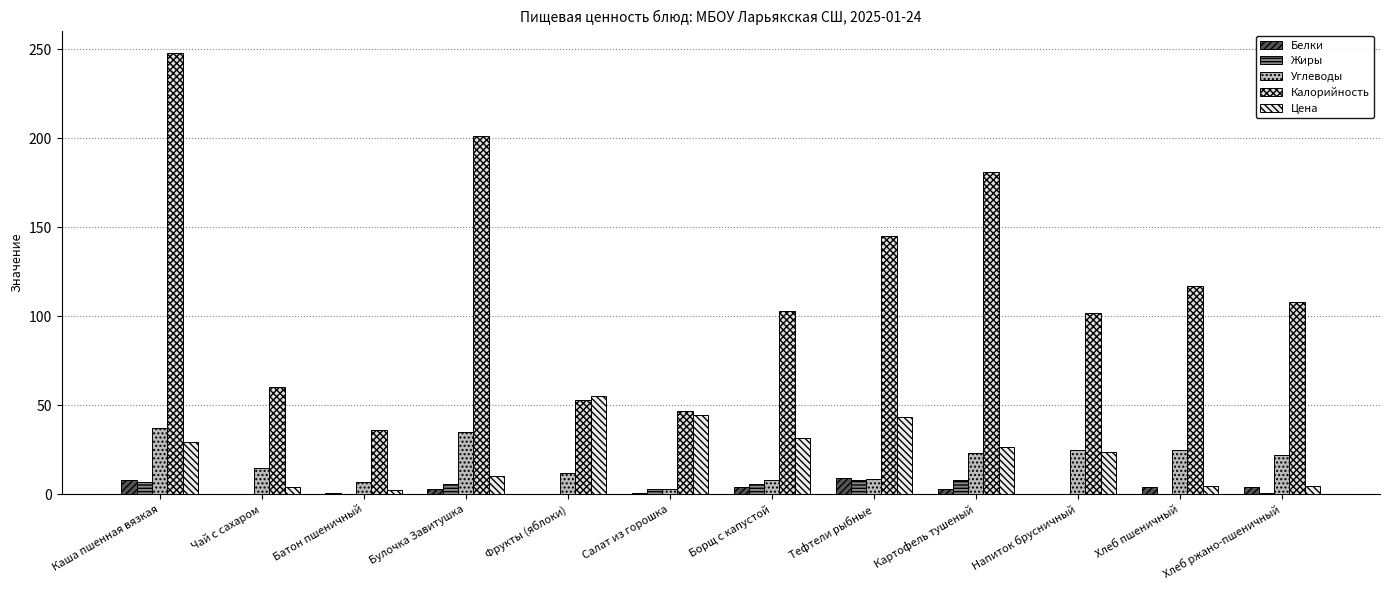

What is the sum of the Углеводы values at Булочка Завитушка and Чай с сахаром?

50.0